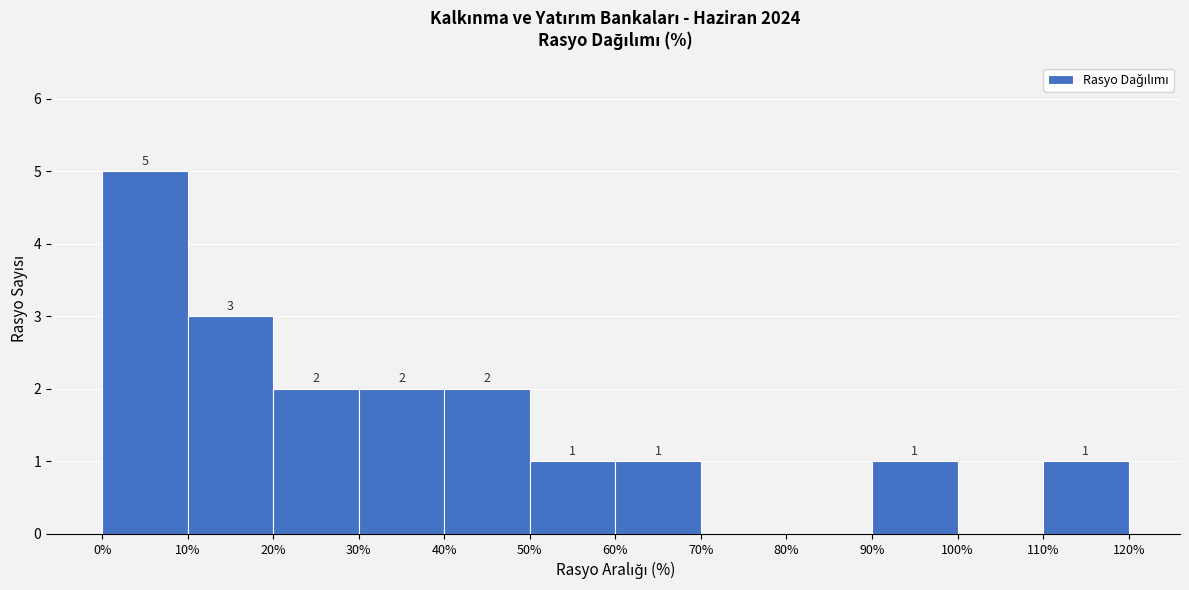

Over which range of the x-axis is the bar tallest?

0% to 10%